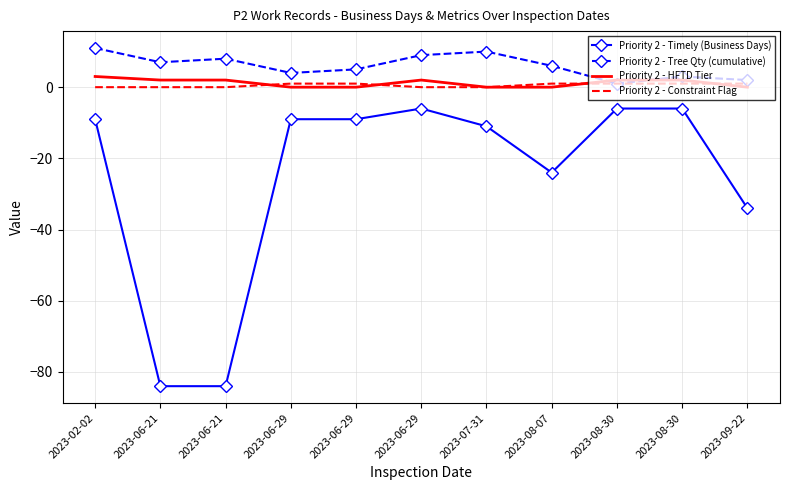

What is the difference between the maximum and minimum values in the Priority 2 - HFTD Tier series?

3